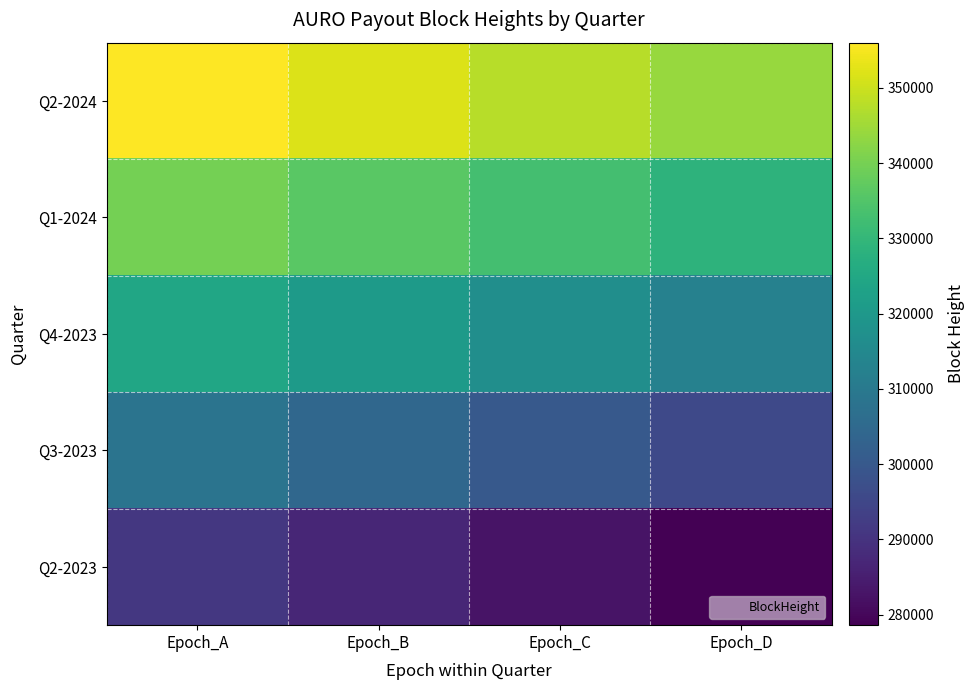

At Epoch_D, list the series in order from largest to smallest.

Q2-2024, Q1-2024, Q4-2023, Q3-2023, Q2-2023